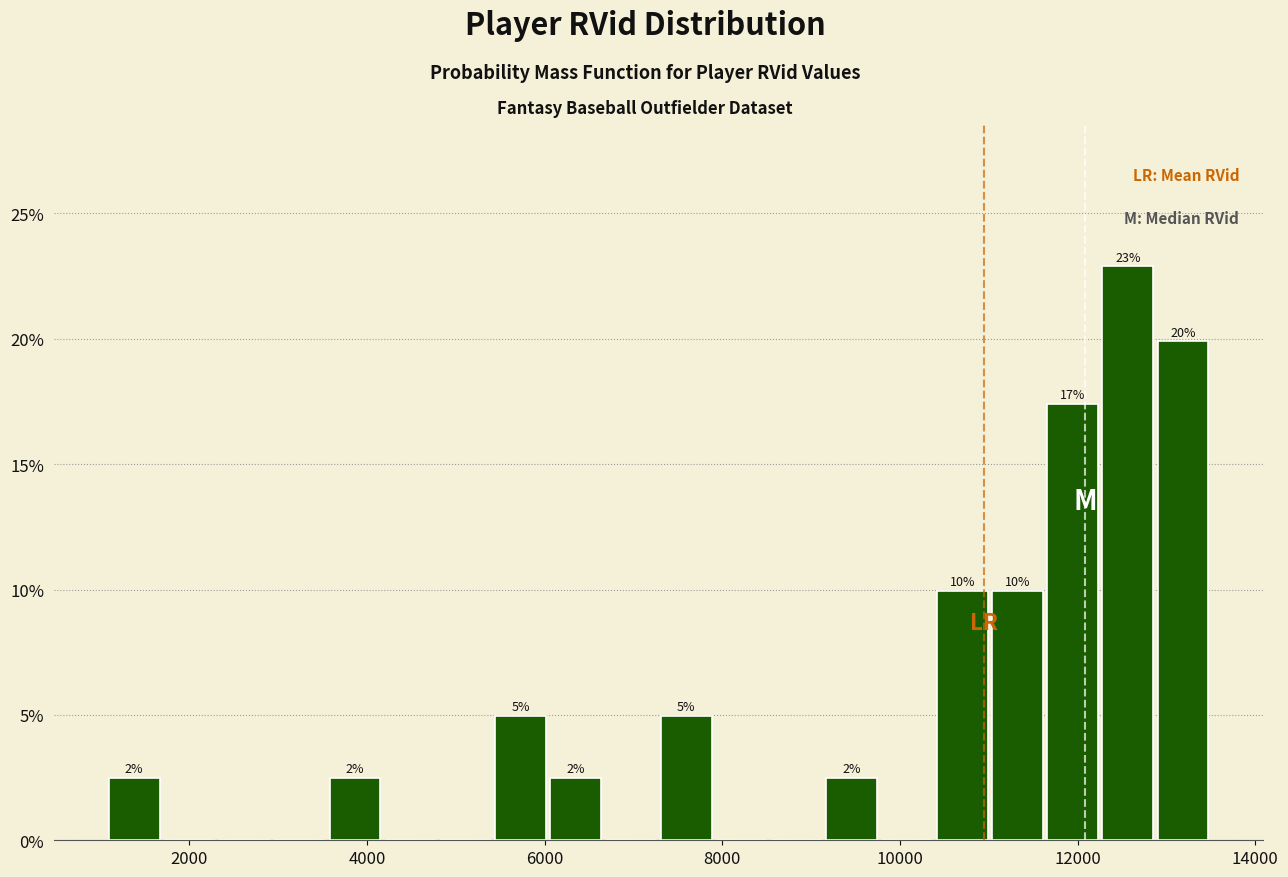

Read against the x-axis, roughly where is the centre of the tallest bar?

12600